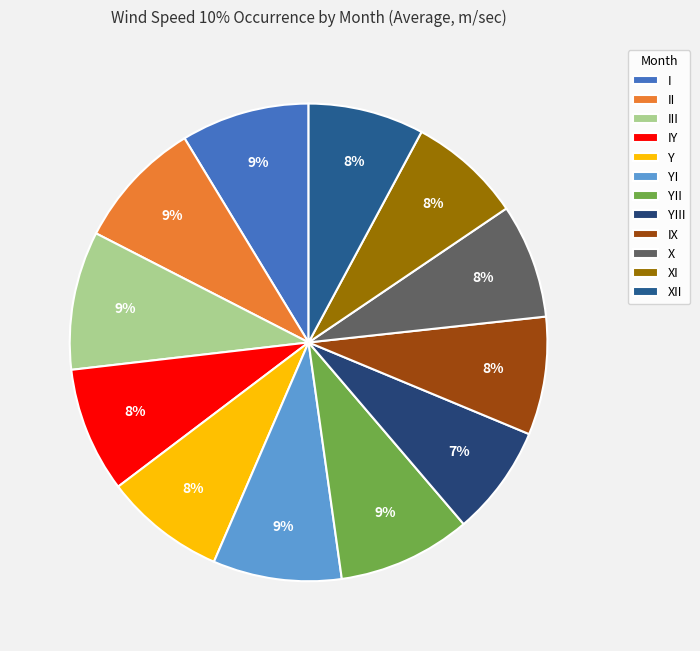

Which category has the biggest portion of the pie?

III